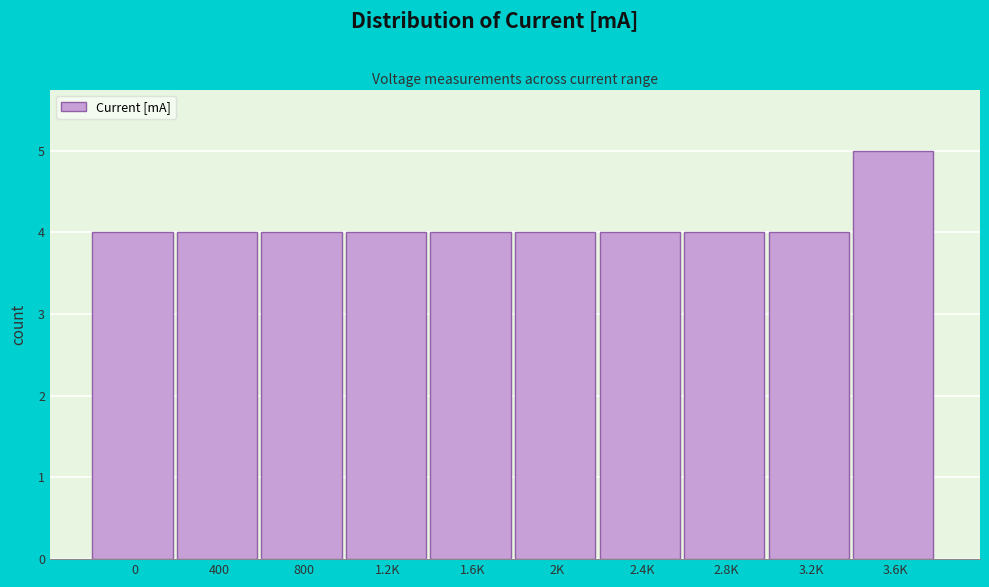

Reading left to right, extract all data points from this chart.

0=4	400=4	800=4	1.2K=4	1.6K=4	2K=4	2.4K=4	2.8K=4	3.2K=4	3.6K=5